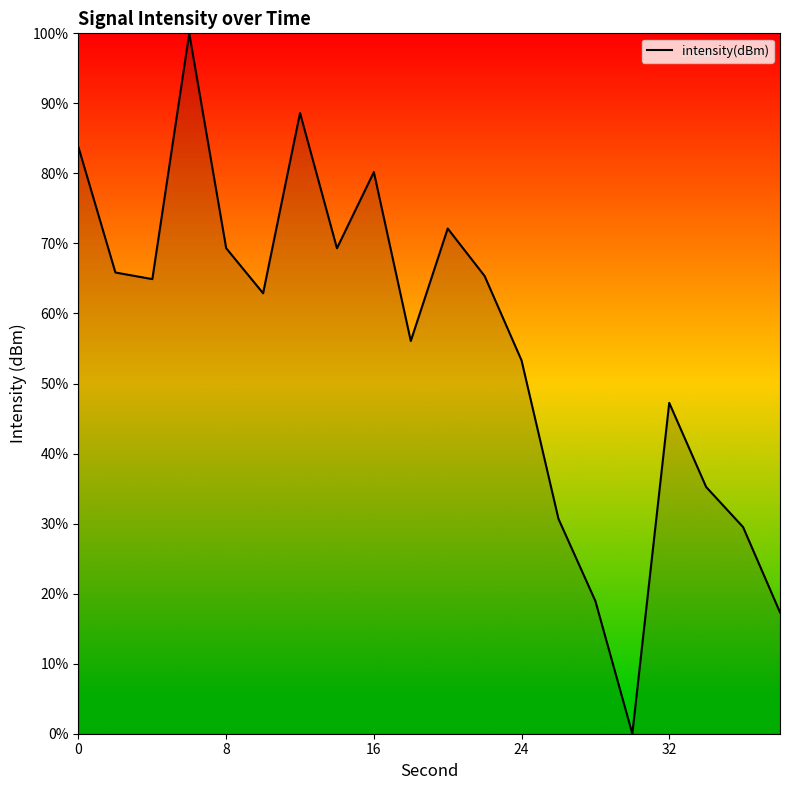

How many lines are shown in the chart?

1